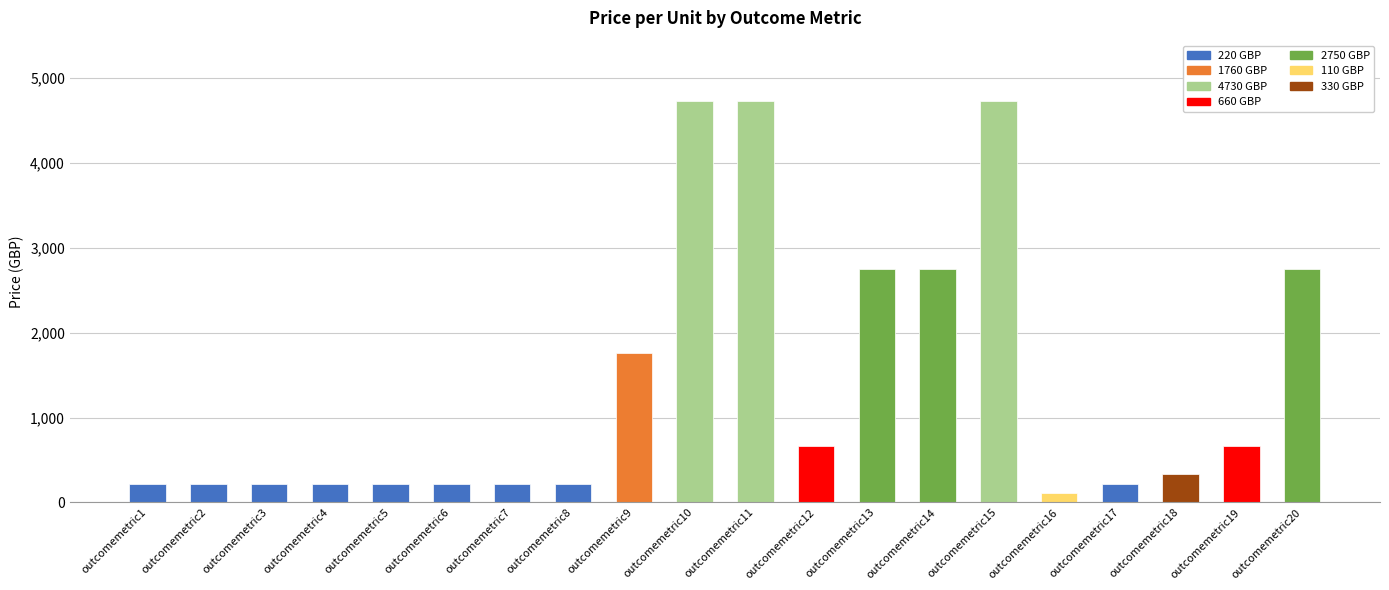

What is the difference between the maximum and minimum values?

4620